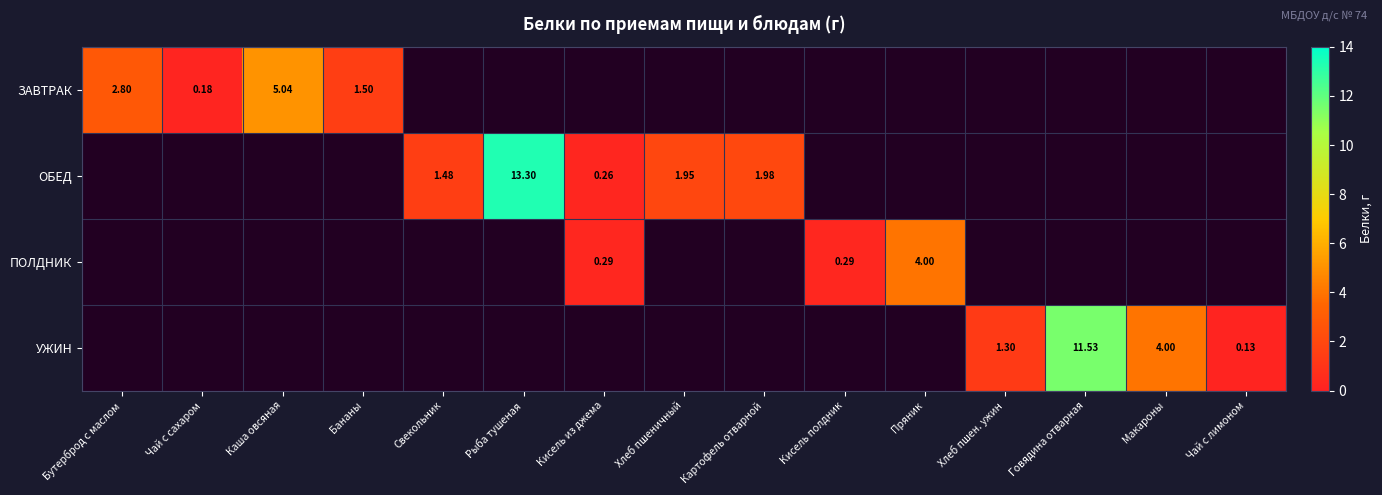

Is the value of ОБЕД at Картофель отварной greater than the value of ЗАВТРАК at Бананы?

Yes